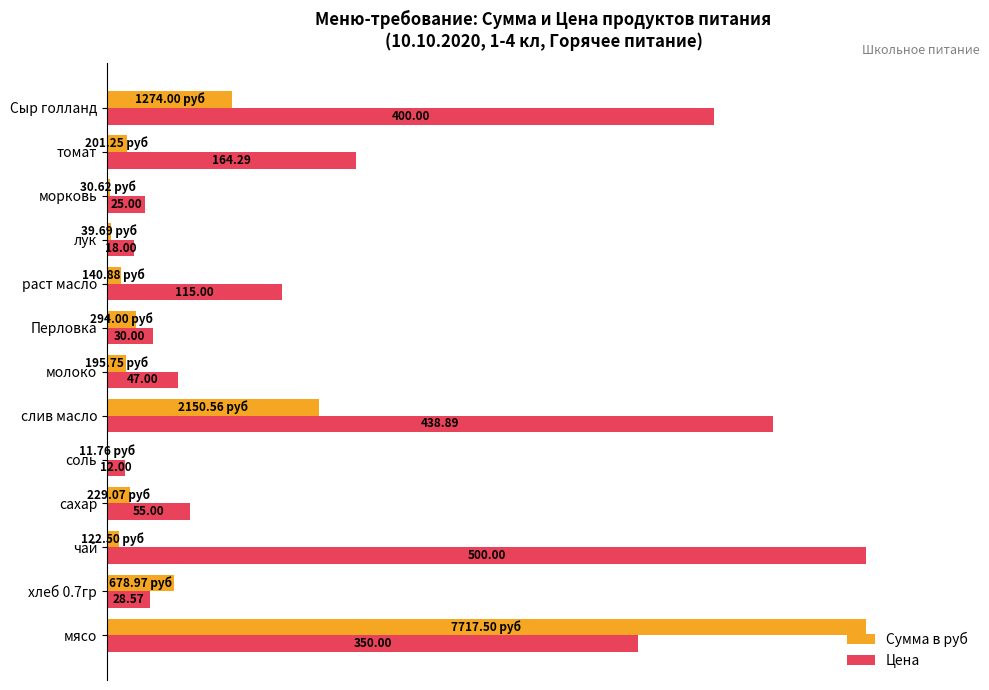

What are all the series names shown in the legend?

Сумма в руб, Цена